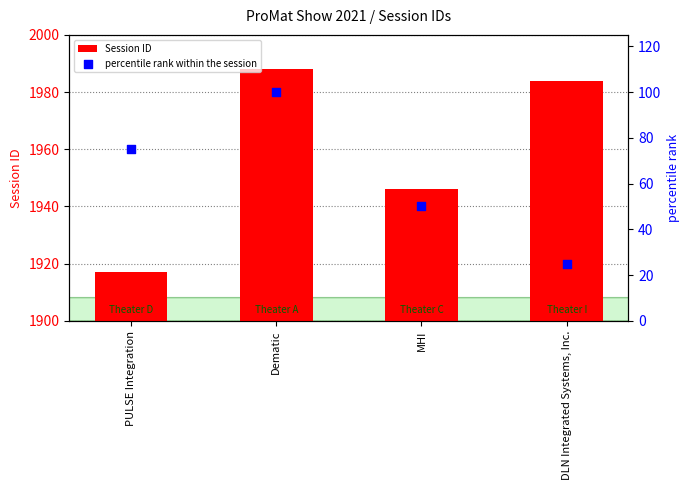

Which series has the widest spread of Y values?

percentile rank within the session